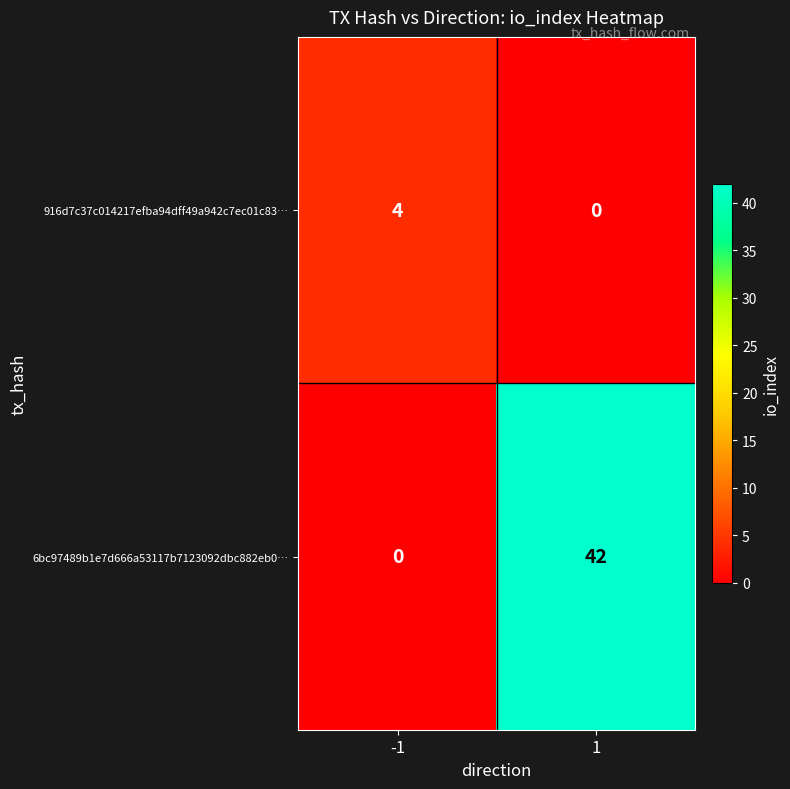

The 916d7c37c014217efba94dff49a942c7ec01c83… series shows 4 at -1. True or false?

True